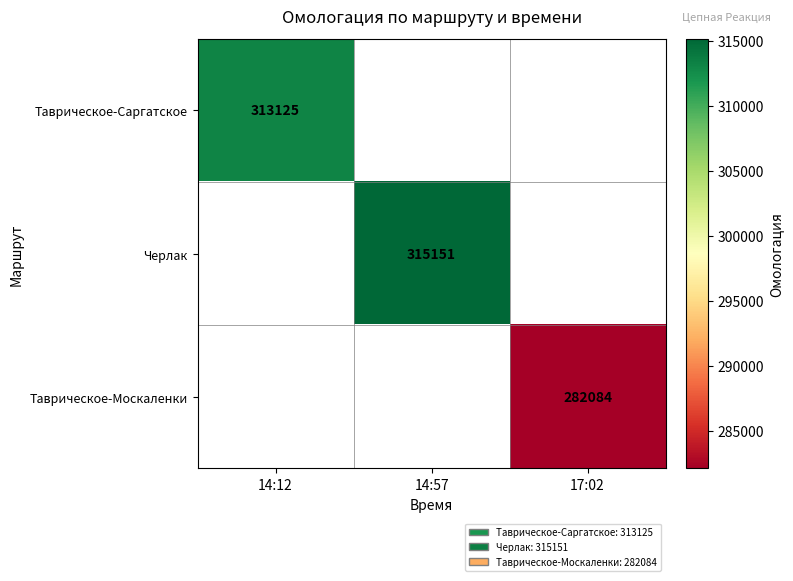

True or false: Черлак has a value of 99400 at 14:57.

False